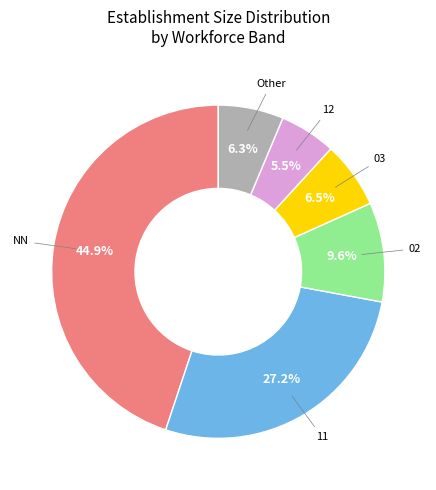

Does any single category account for the majority?

No